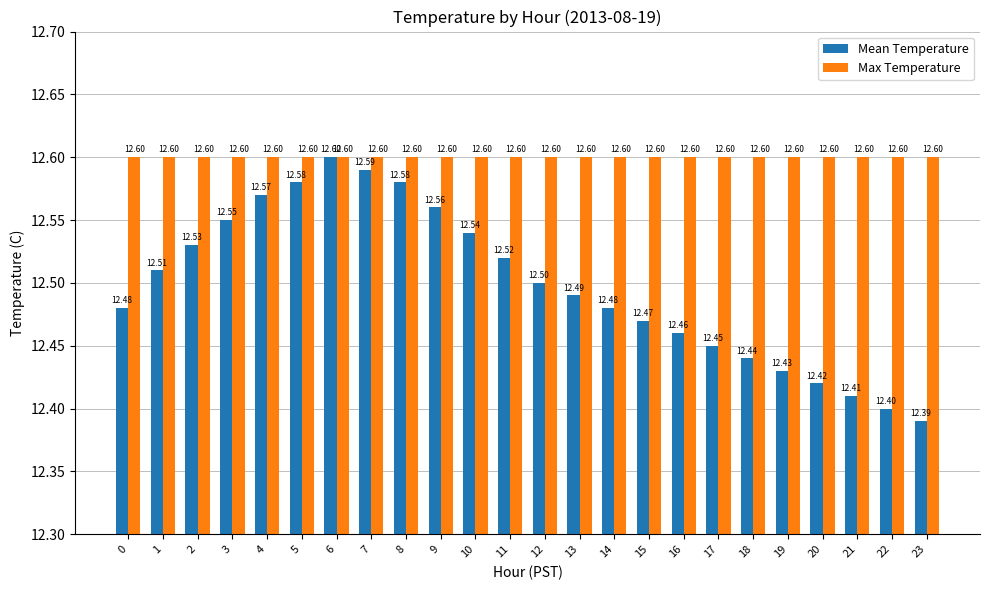

Where is Mean Temperature nearest to the value 12?

23